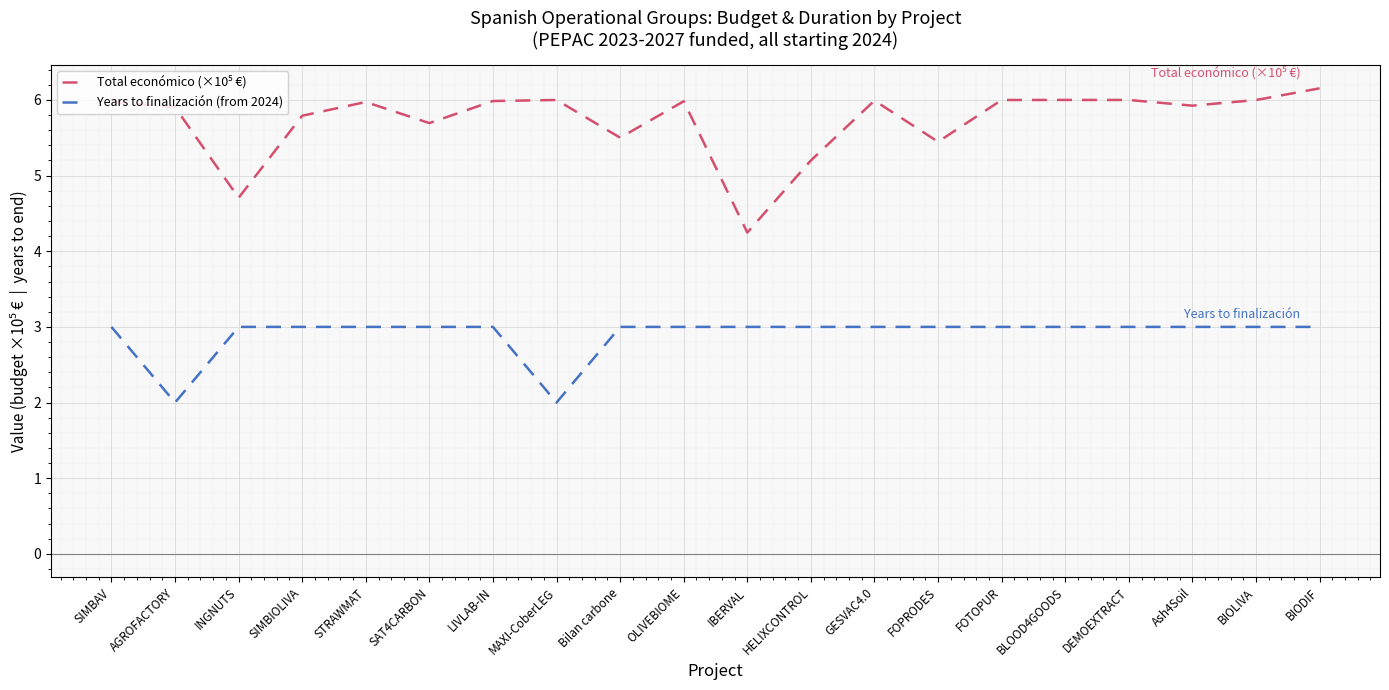

What is the difference between the highest and lowest values at IBERVAL?

1.2